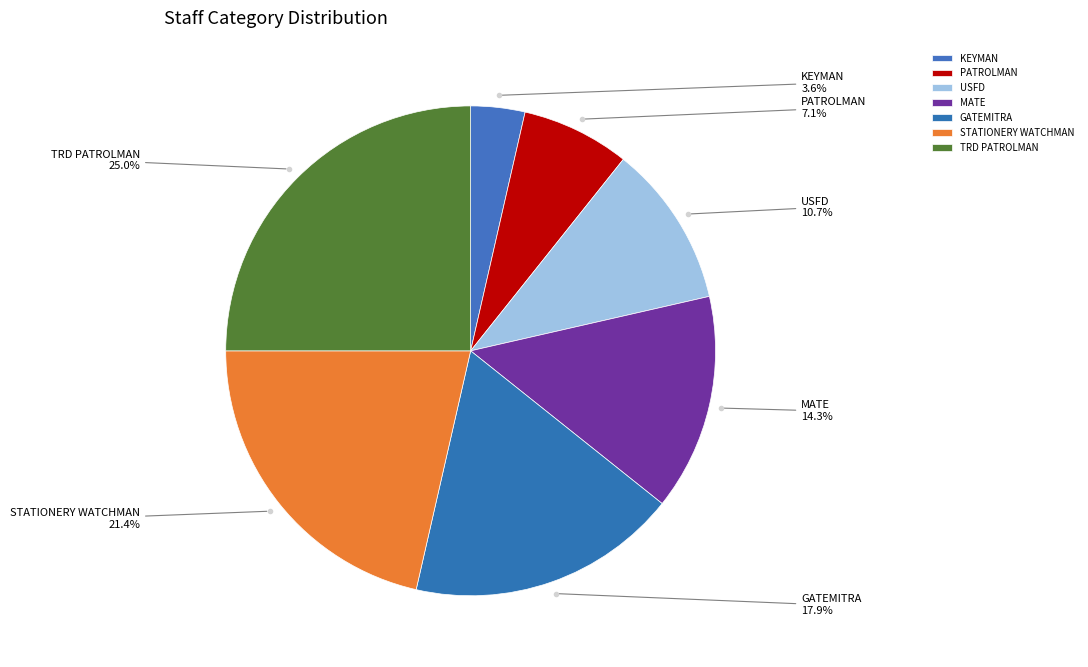

How much of the chart is everything except MATE?

85.7%